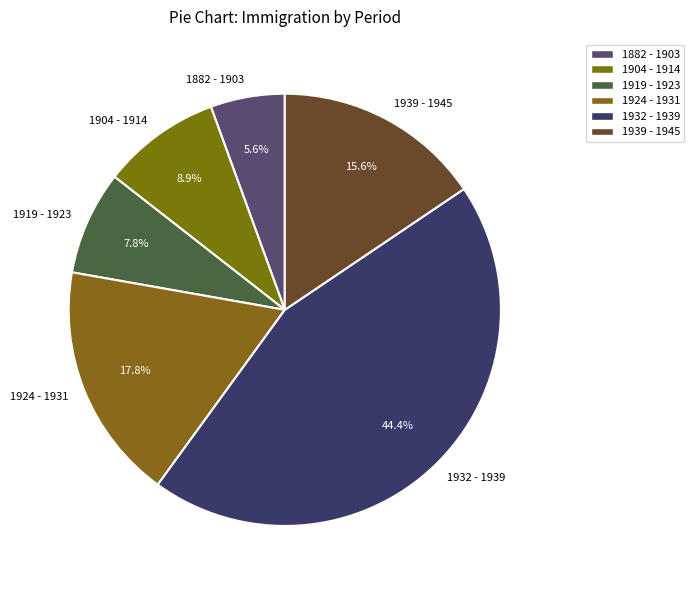

To the nearest percent, what is the difference between the 1939 - 1945 and 1932 - 1939 slice percentages?

29%